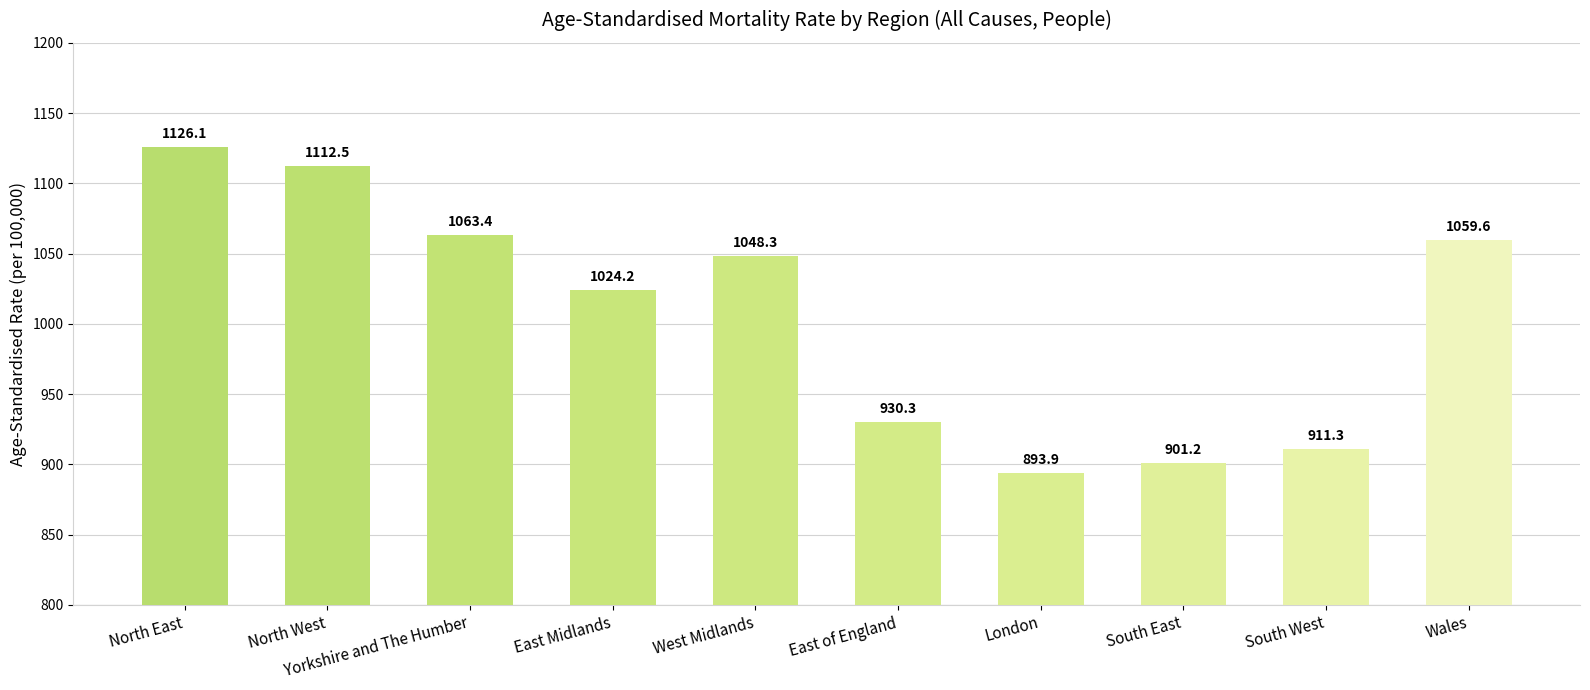

What is the change in value from West Midlands to South West?

-137.0